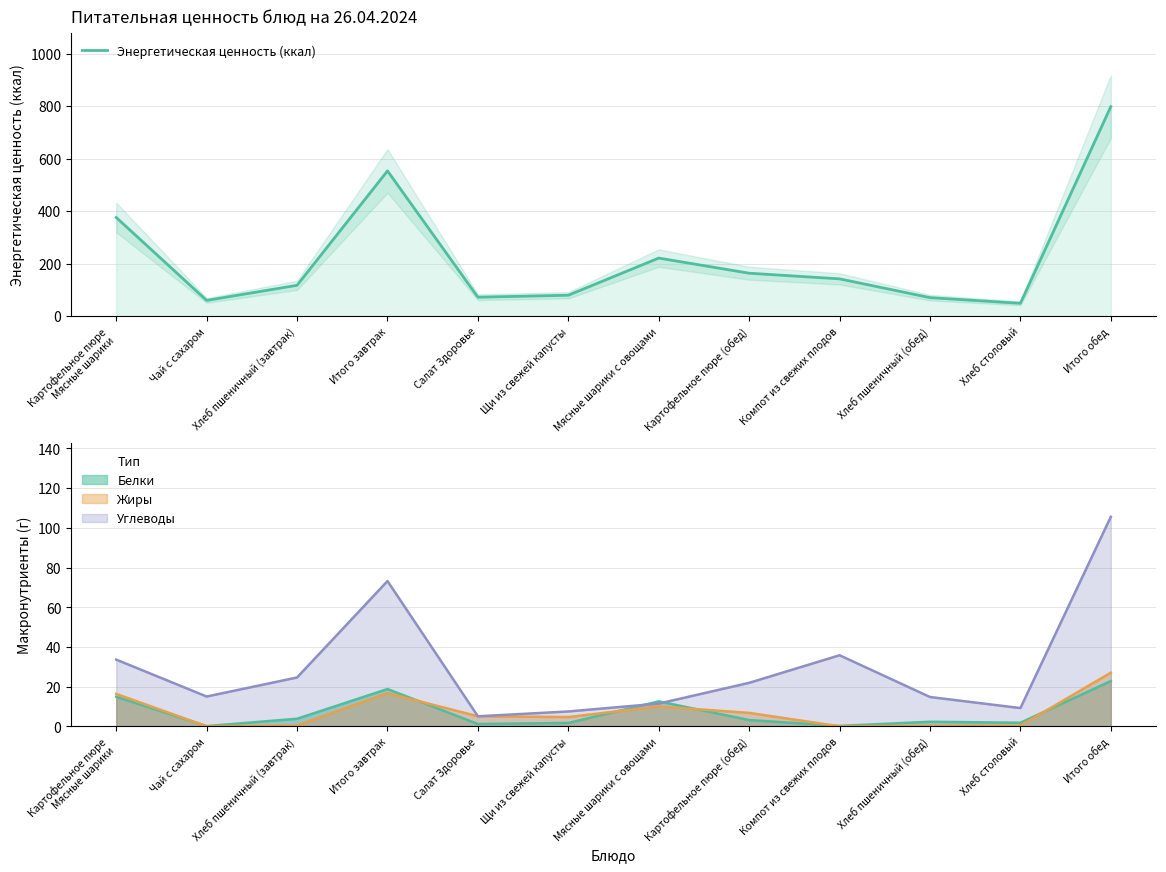

What is the label of the 2nd point from the left?

Чай с сахаром